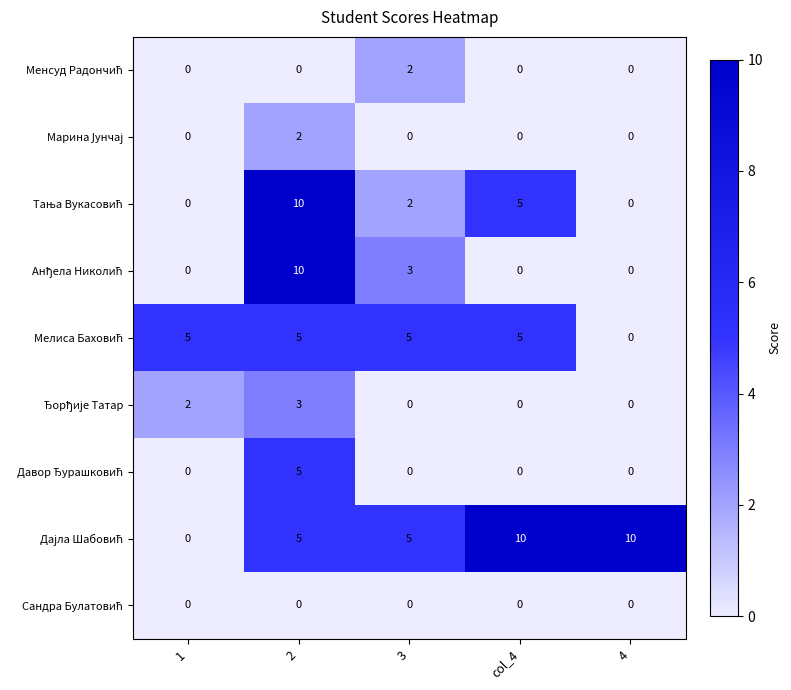

What is the difference between the highest and lowest values at 4?

10